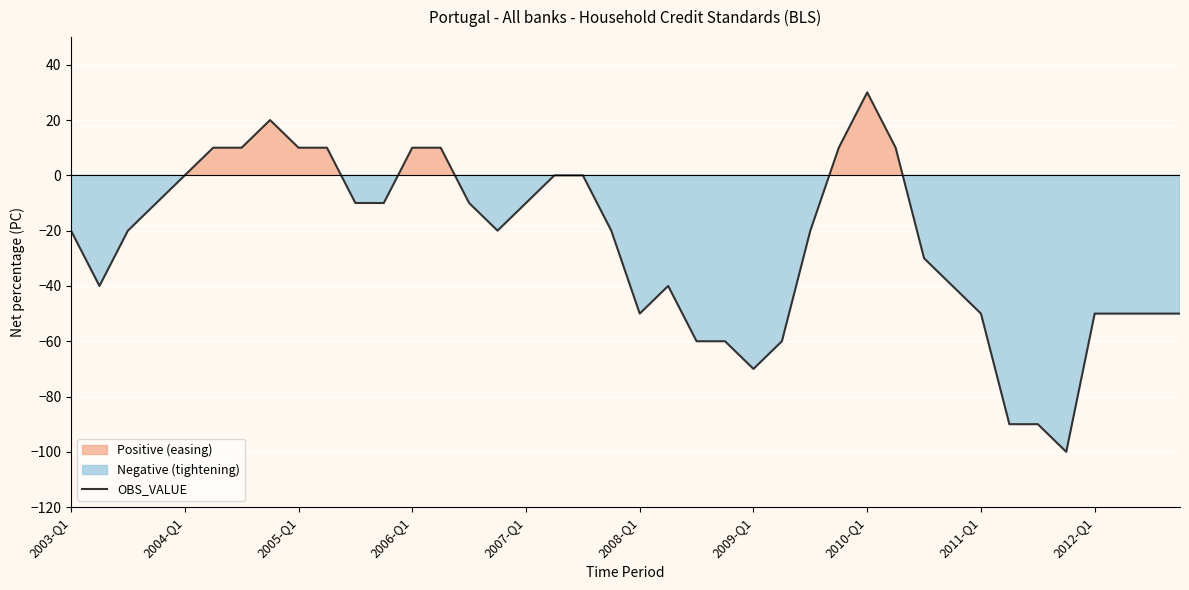

What is the lowest value of the OBS_VALUE series?

-100